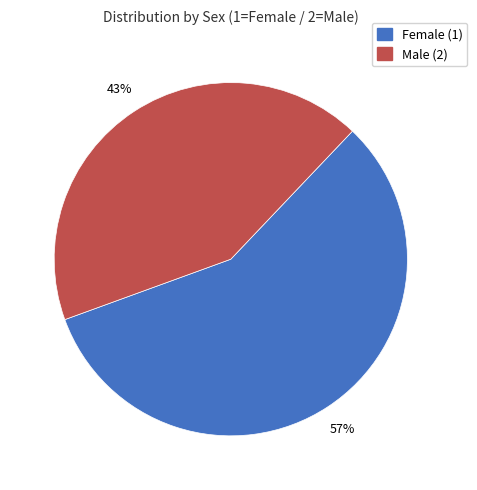

To the nearest percent, what is the average slice percentage?

50%